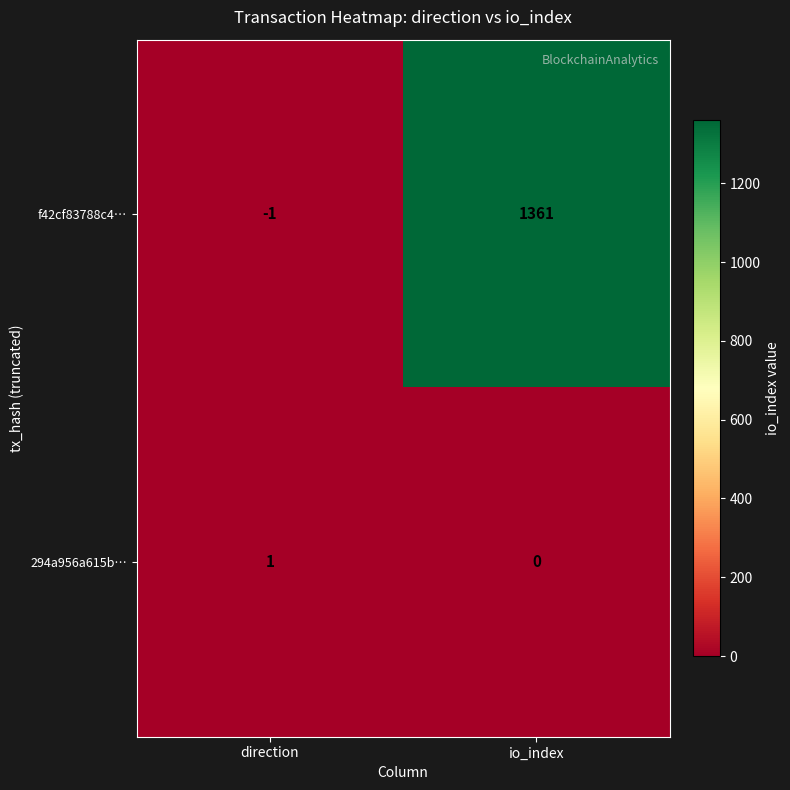

At how many categories does at least one series exceed 1147?

1